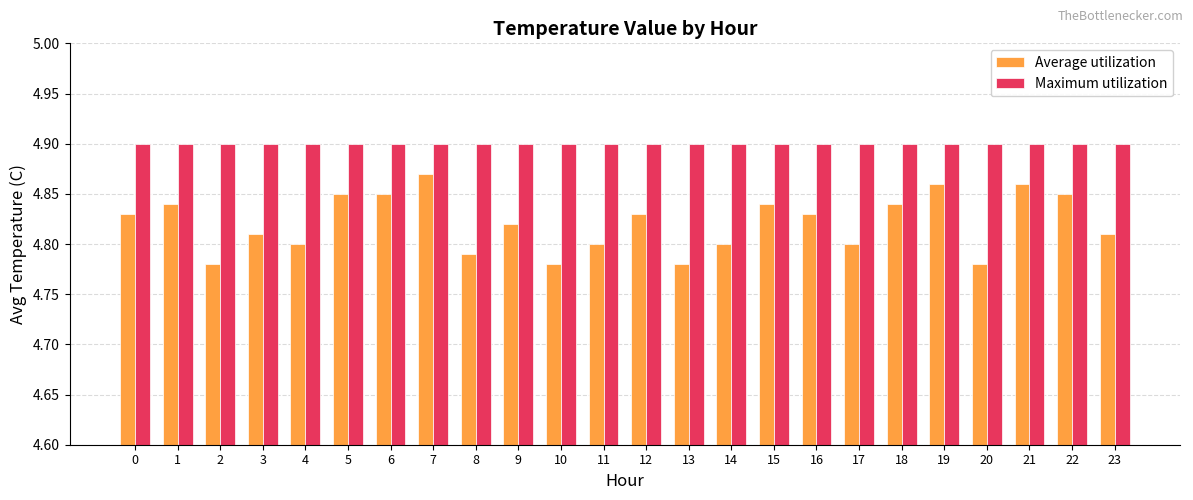

How many categories are shown in the chart?

24